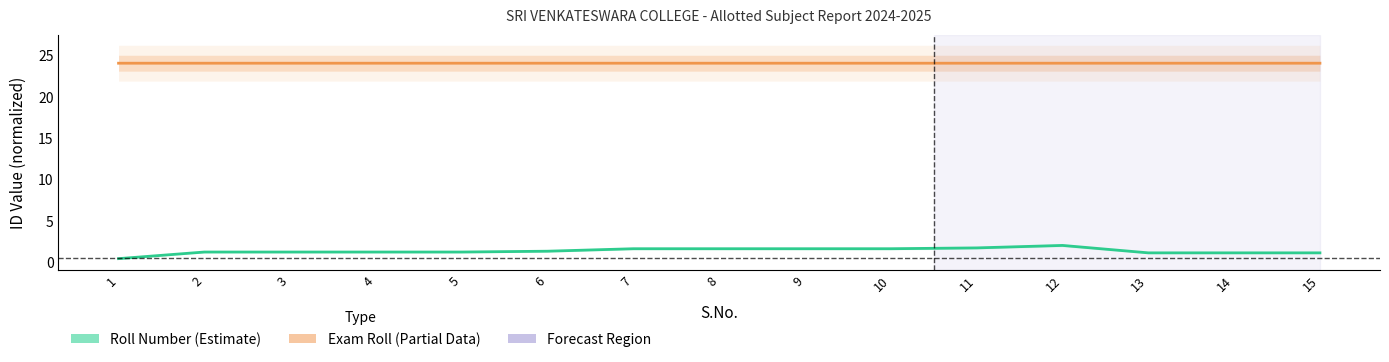

In Roll Number (Estimate), how many points are higher than both neighbors (excluding endpoints)?

1